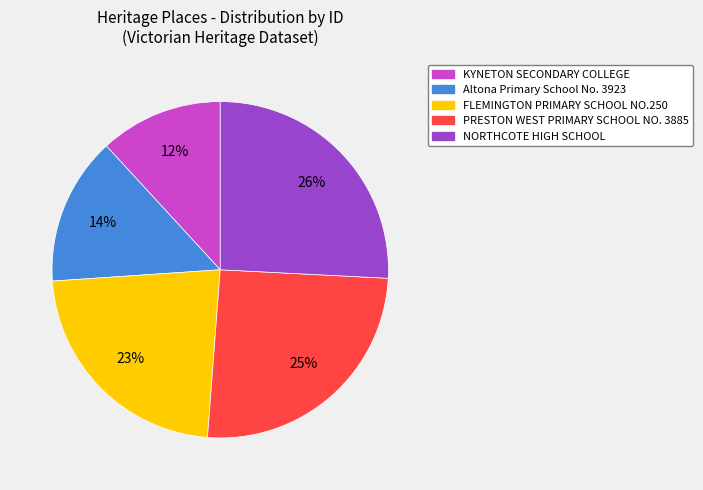

What is the ratio of the value at NORTHCOTE HIGH SCHOOL to the value at PRESTON WEST PRIMARY SCHOOL NO. 3885?

1.0